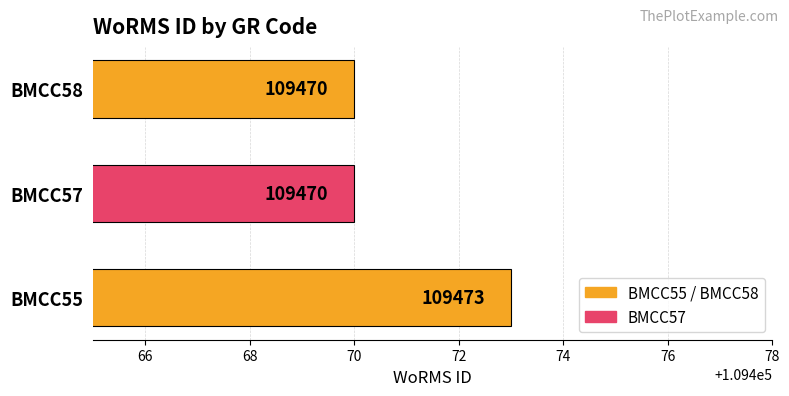

True or false: the data shows 177334 at BMCC55.

False